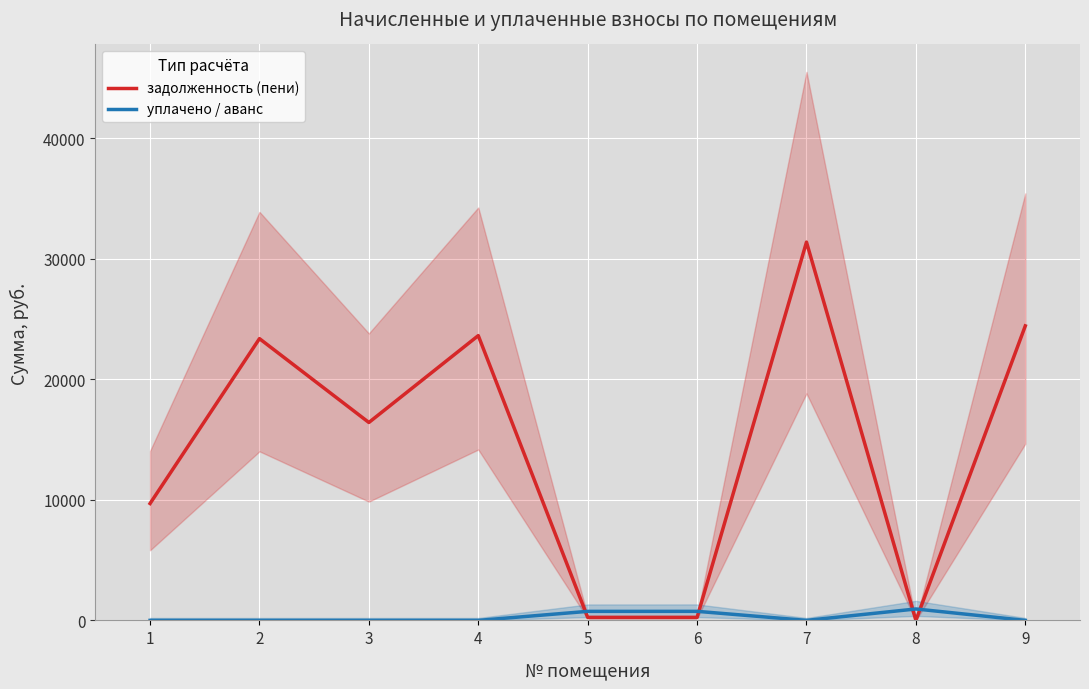

Where is задолженность (пени) nearest to the value 15696?

3